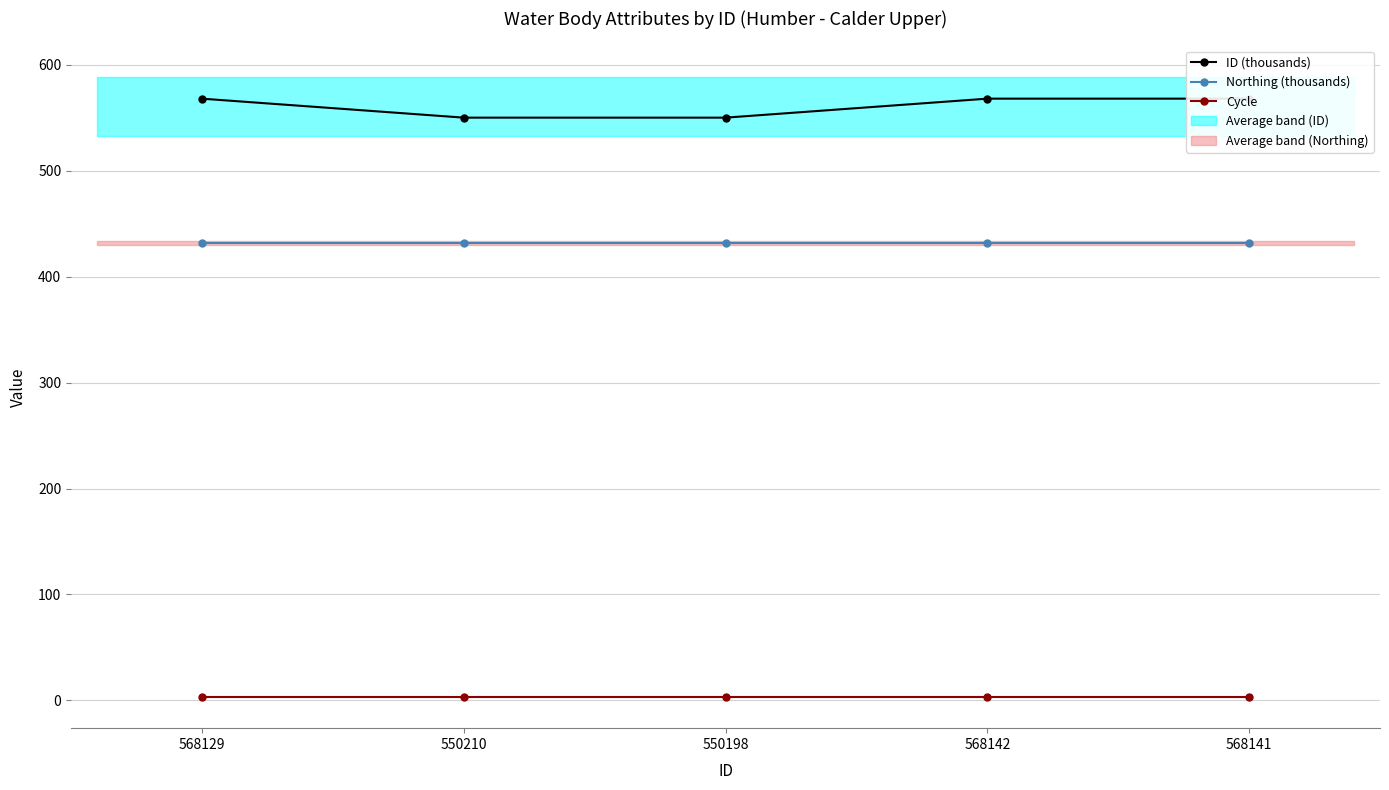

What is the maximum value shown in the chart?

568.1